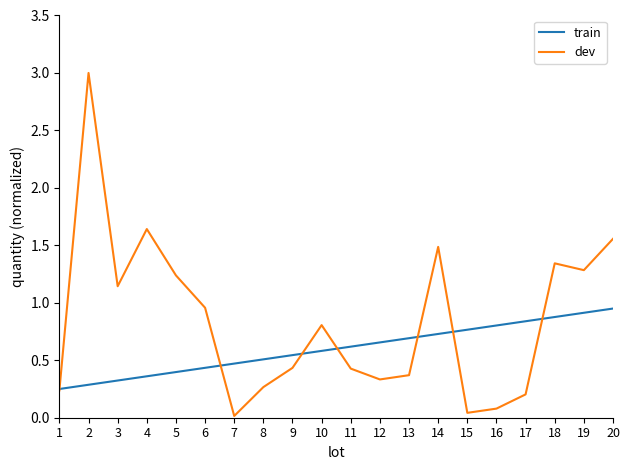

What is the greatest value displayed?

3.0